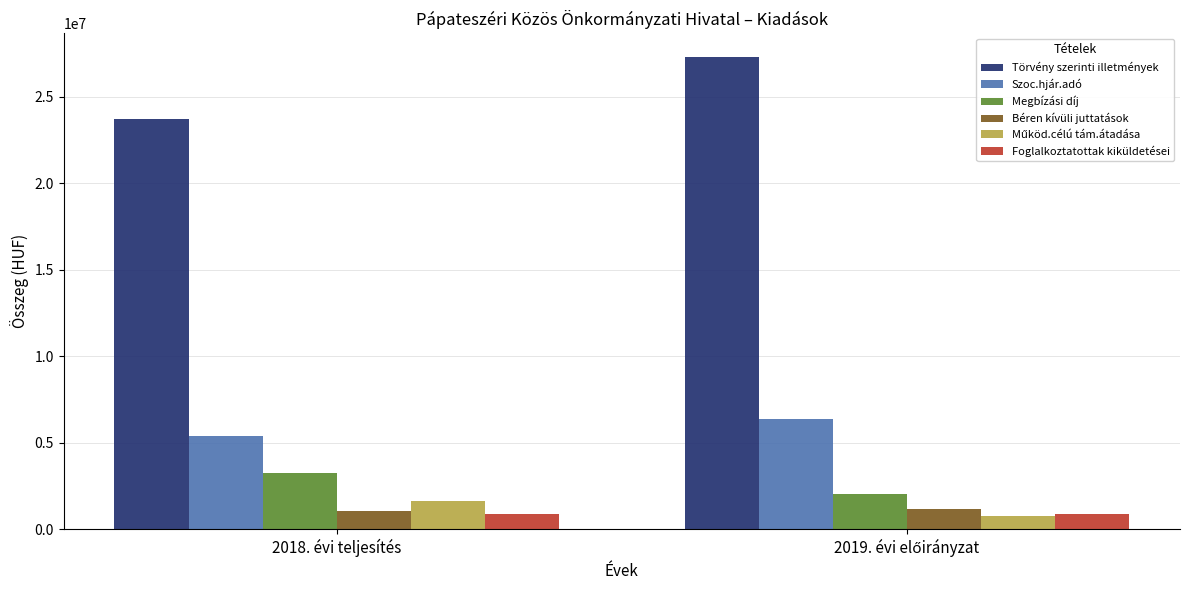

Is it true that Törvény szerinti illetmények equals 23692202 at 2018. évi teljesítés?

True